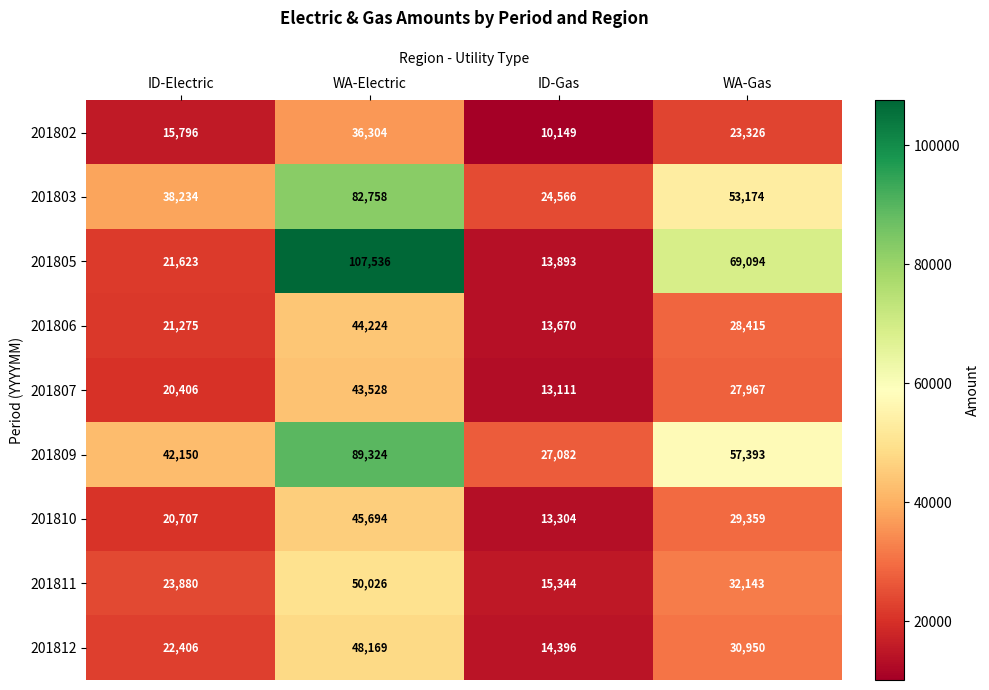

Rank the categories by 201811 value from lowest to highest.

ID-Gas, ID-Electric, WA-Gas, WA-Electric